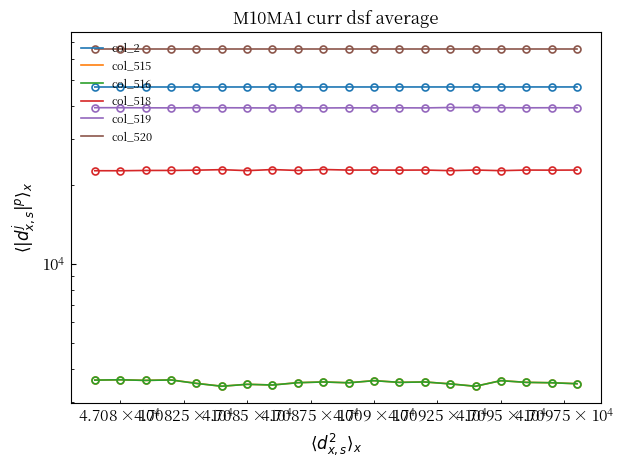

True or false: col_518 and col_519 cross at least once.

False